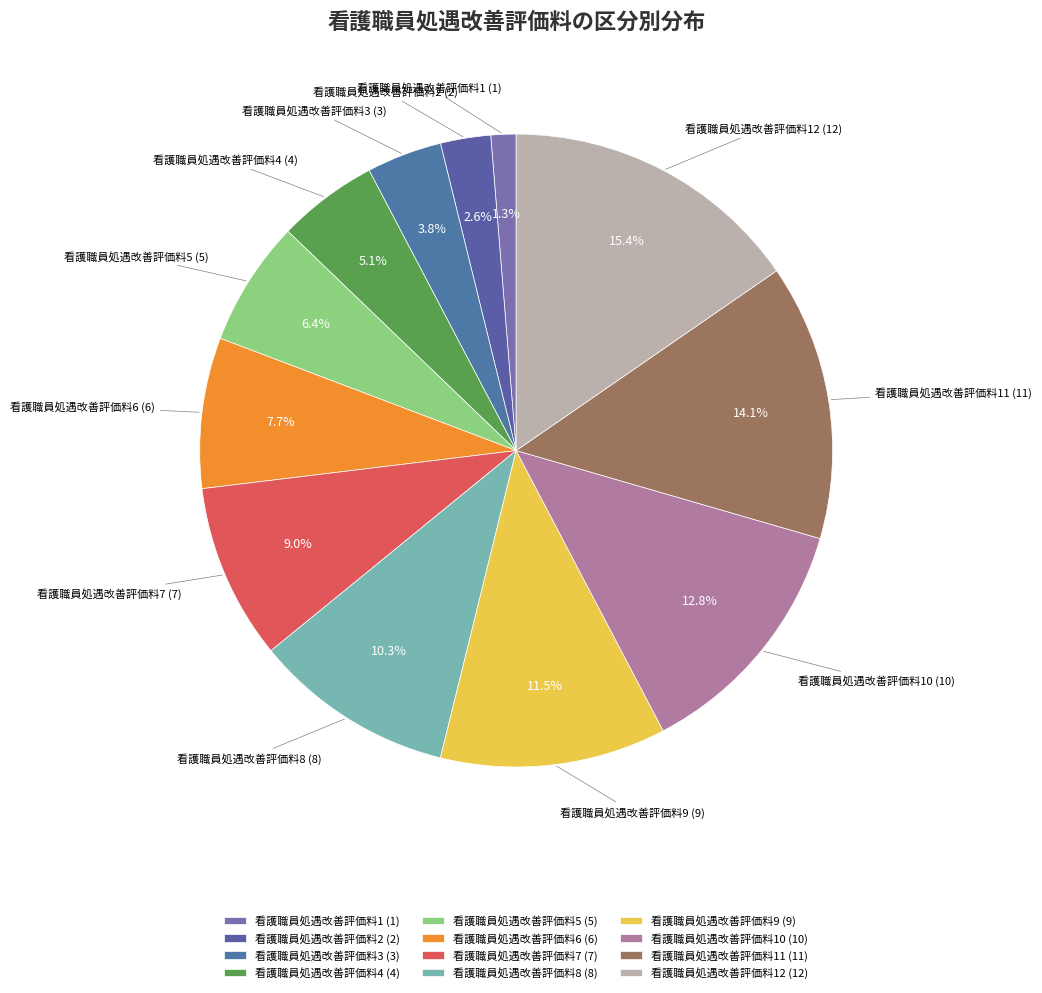

Count the number of slices in the pie.

12